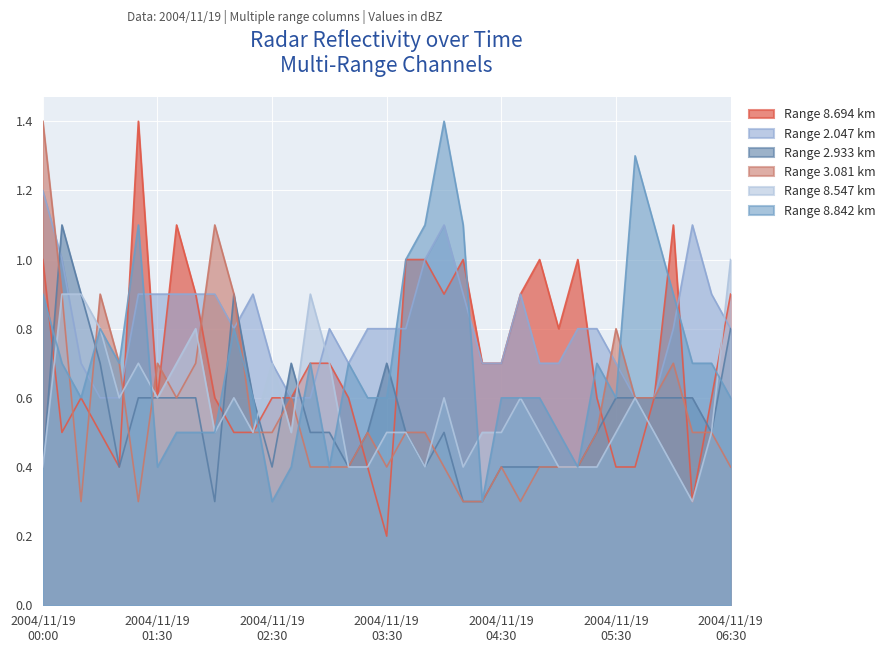

True or false: 8.842 has more than 2 interior local peaks.

True